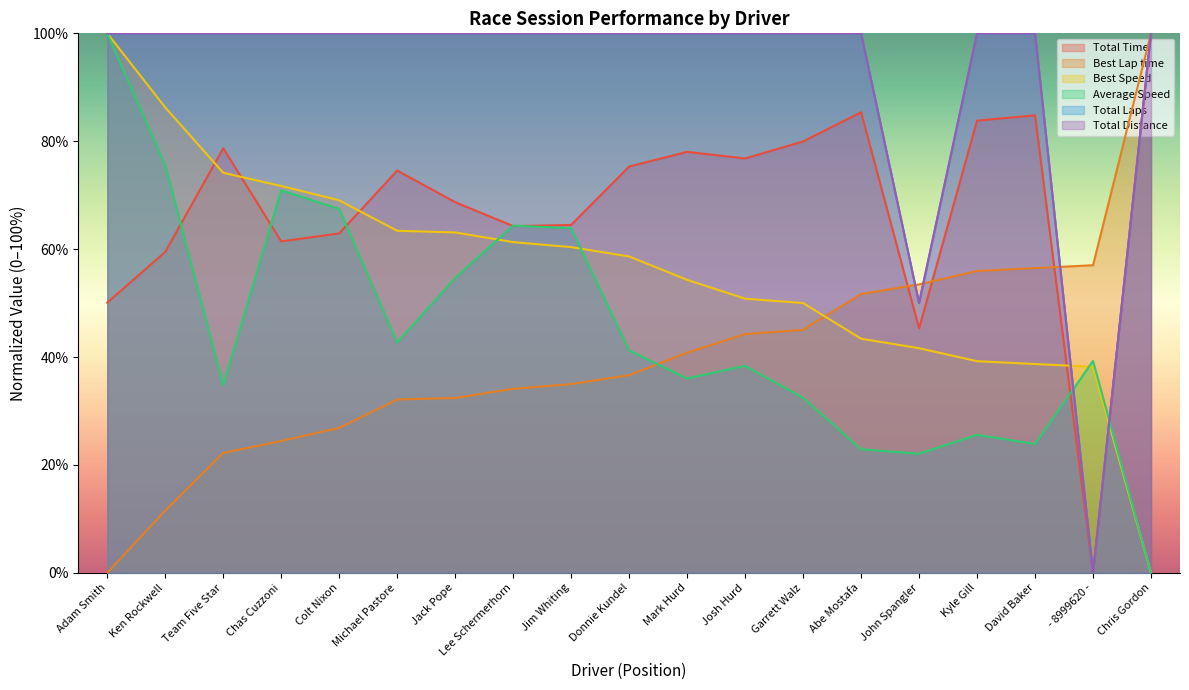

How many interior local peaks does the Average Speed series have?

5